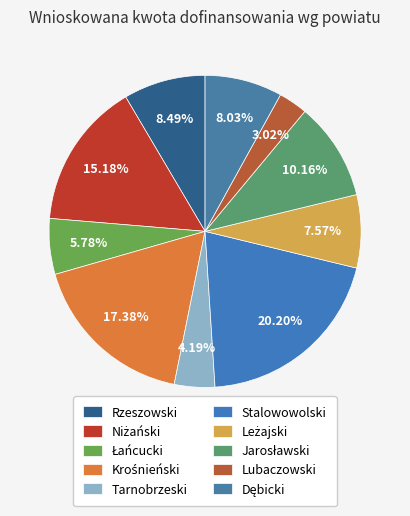

To the nearest percent, what is the difference between the Lubaczowski and Krośnieński slice percentages?

14%